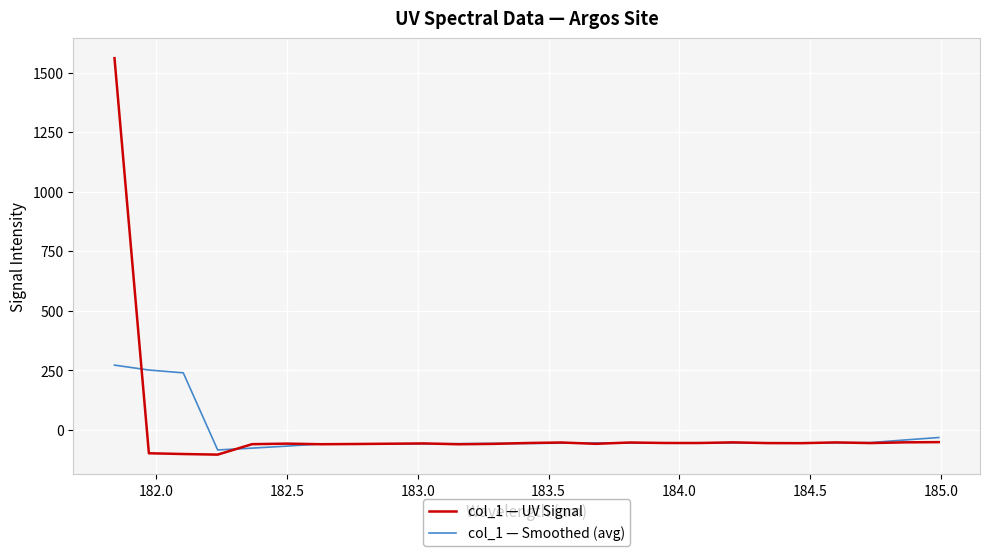

True or false: col_1 — UV Signal has more than 1 interior local peaks.

True